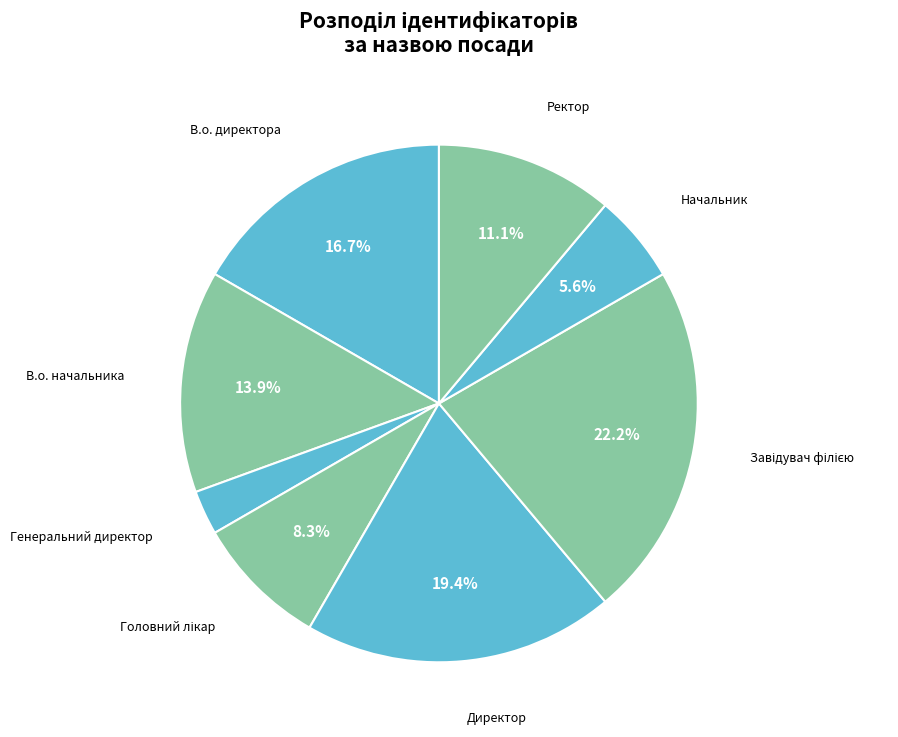

Which category has the smallest portion of the pie?

Генеральний директор